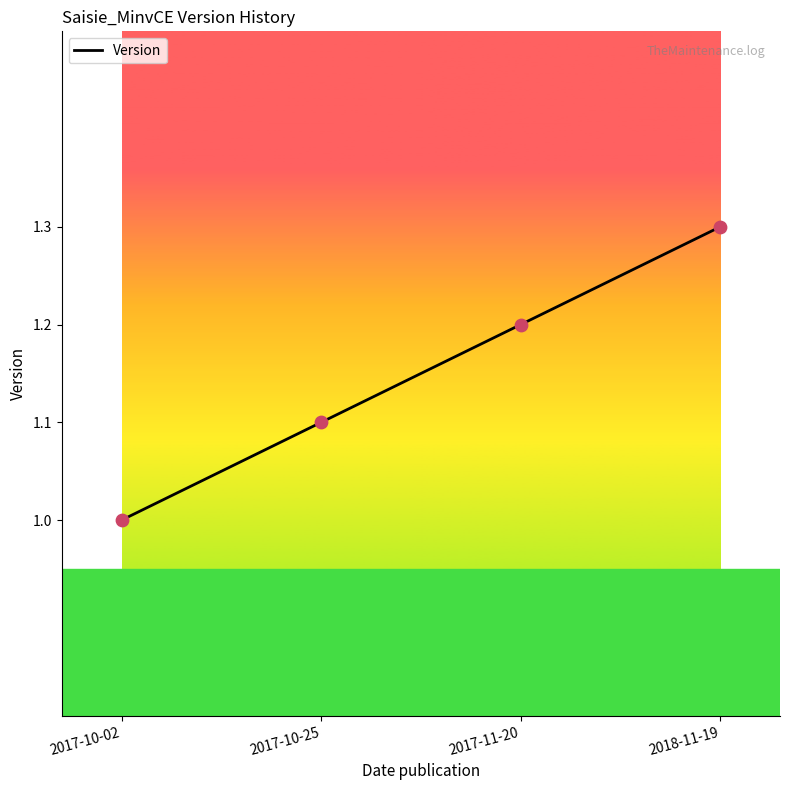

What is the ratio of the value at 2017-10-02 to the value at 2017-11-20?

0.8